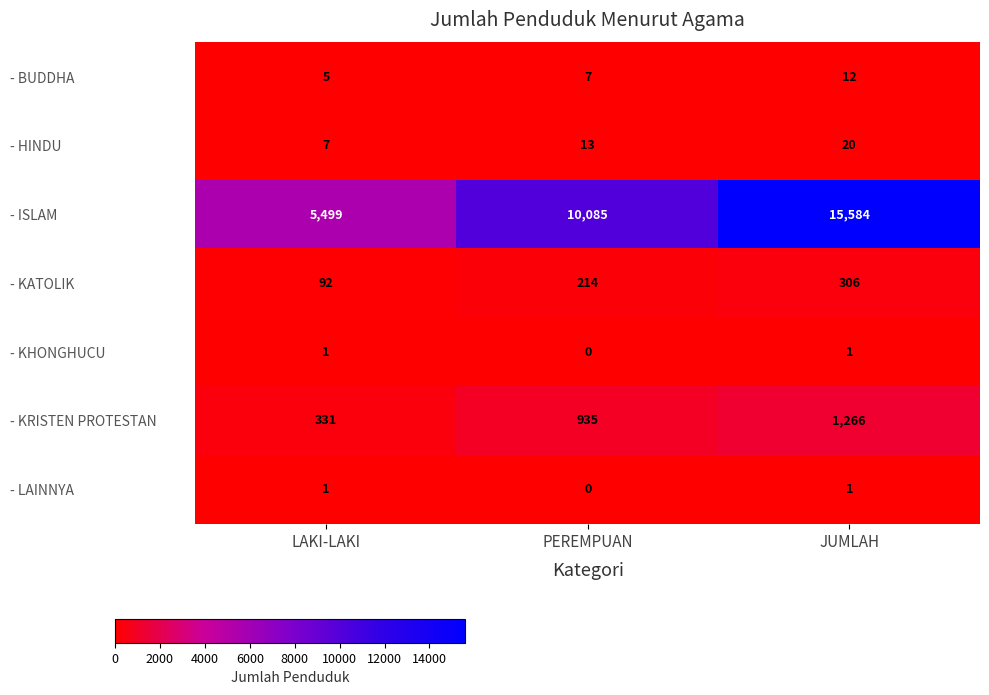

Which series has the widest spread of values?

- ISLAM